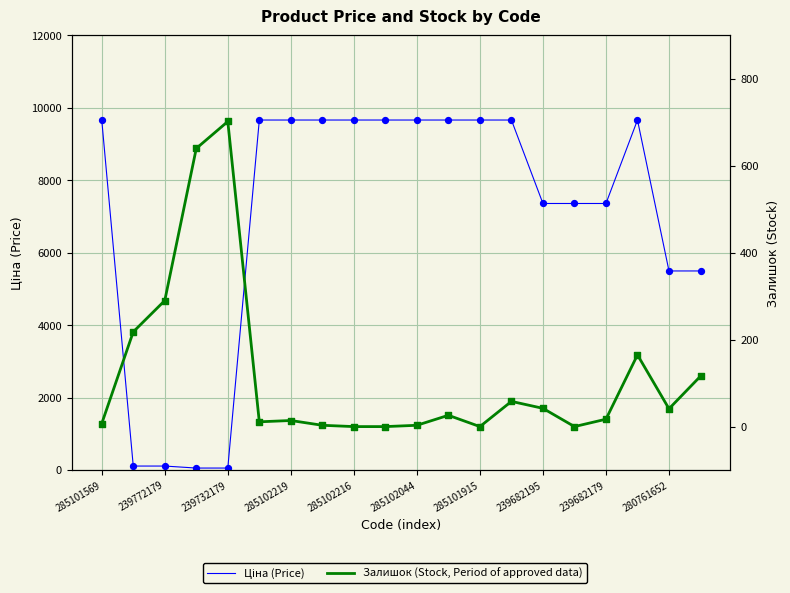

What is the total value across all series at 239682179?

7377.2